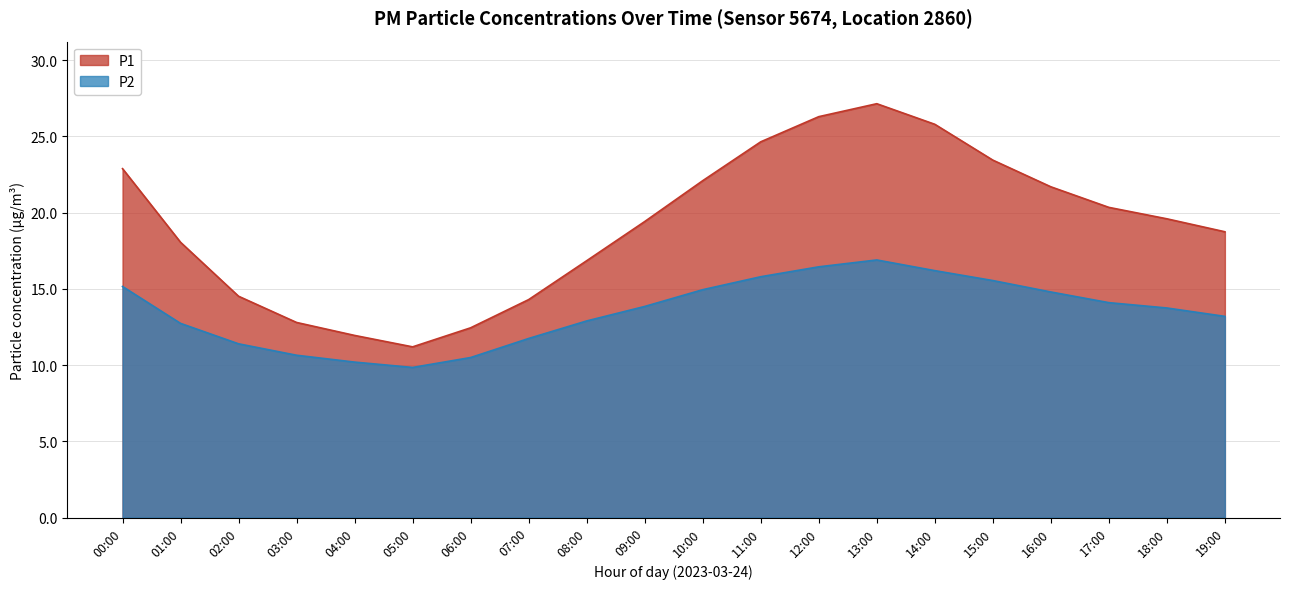

Between 09:00 and 13:00, which is larger?

13:00